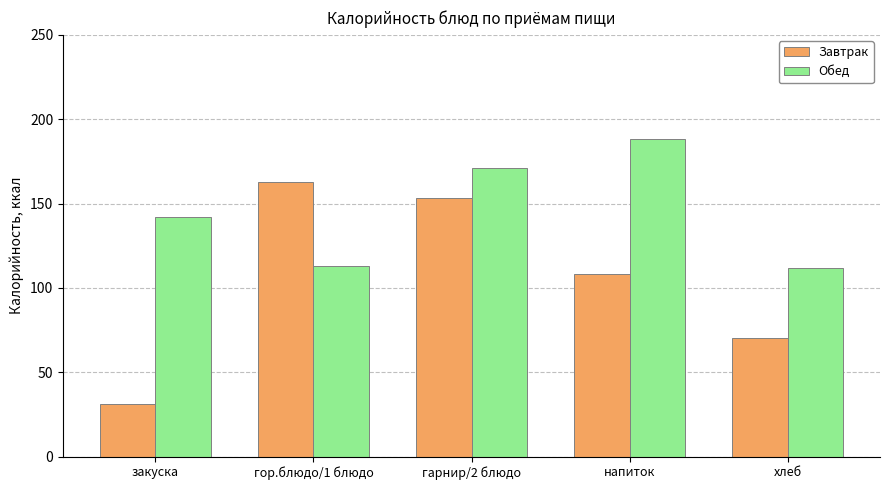

What is the difference between the highest and lowest values at хлеб?

42